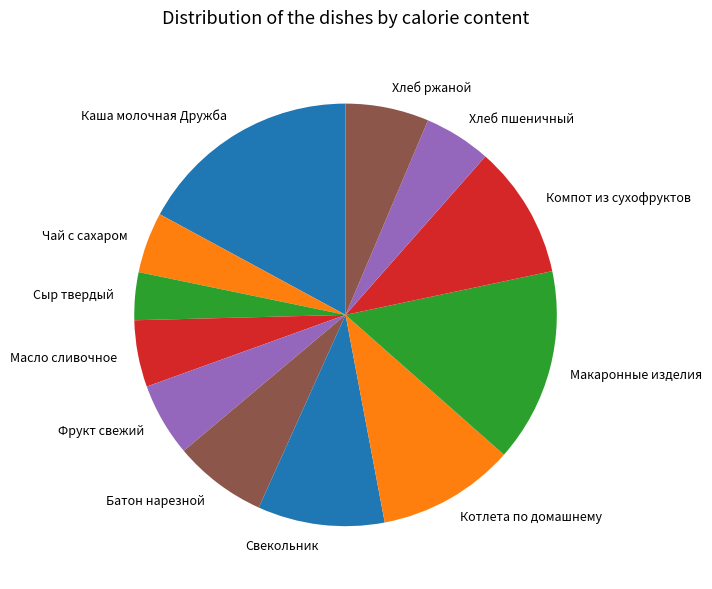

How many segments does this pie chart have?

12